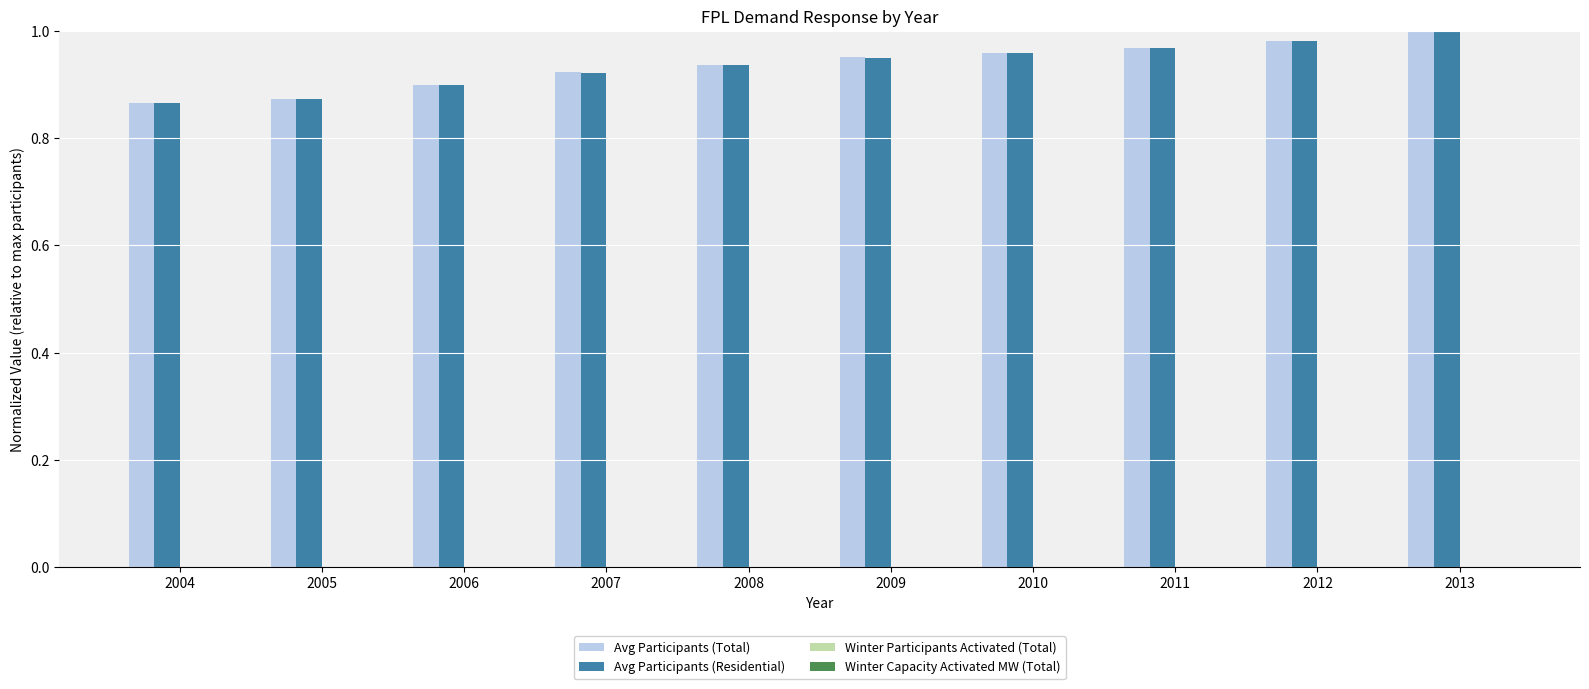

The value of Avg Participants (Total) at 2010 is 1.0. True or false?

True